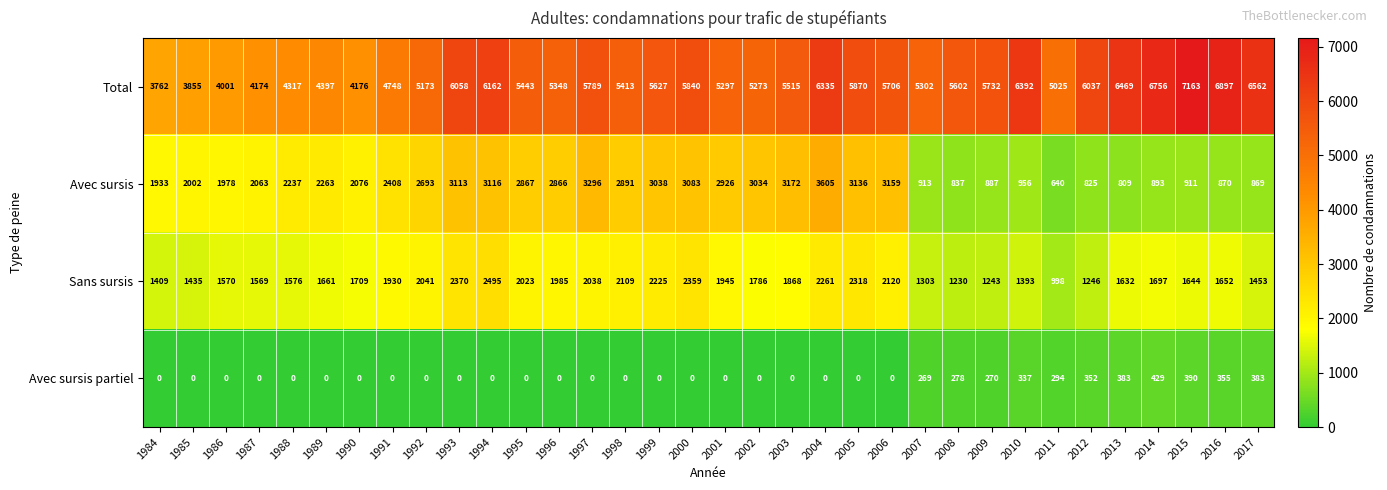

Which series has the largest total across all categories?

Total